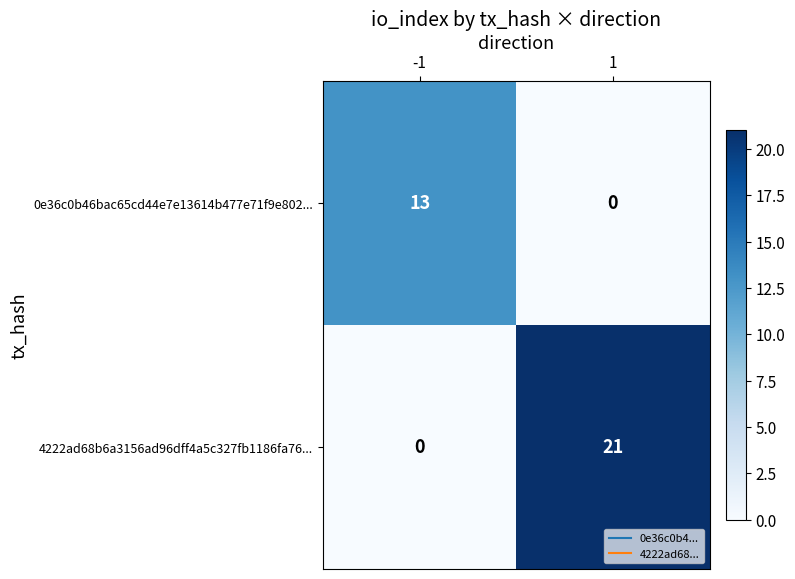

Which series has the largest total across all categories?

4222ad68b6a3156ad96dff4a5c327fb1186fa76...